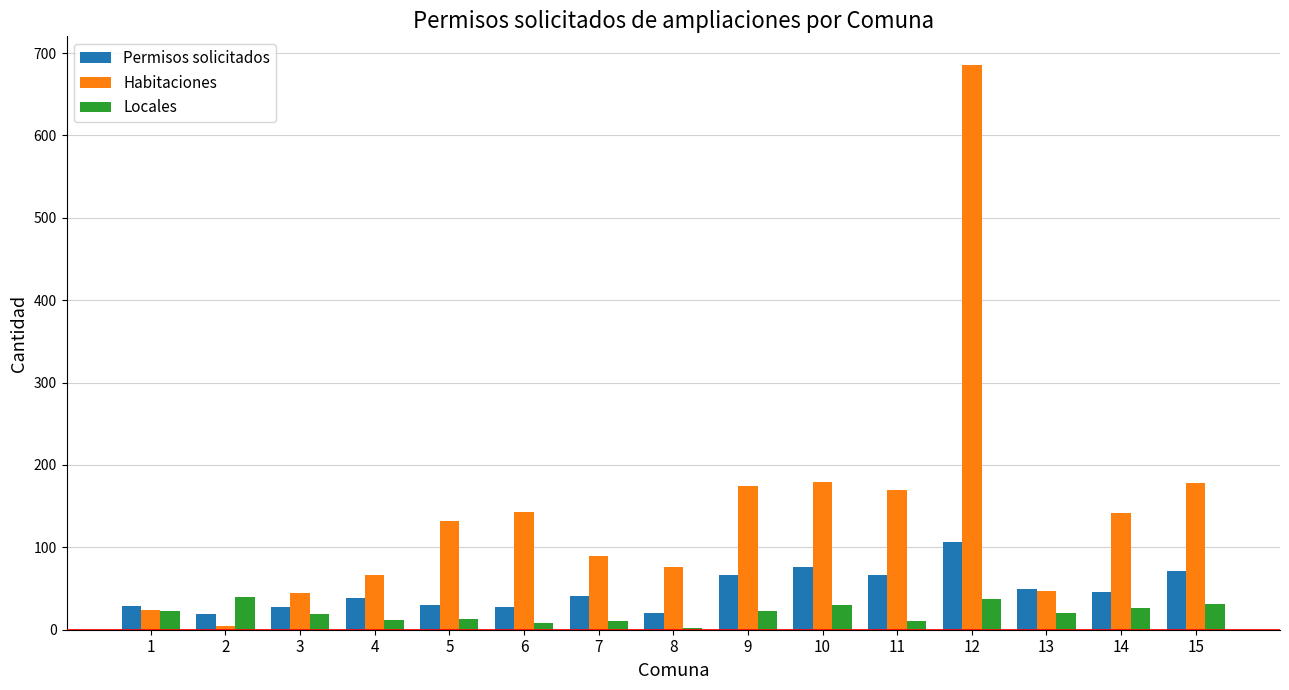

Between 3 and 9, which series saw the biggest shift?

Habitaciones